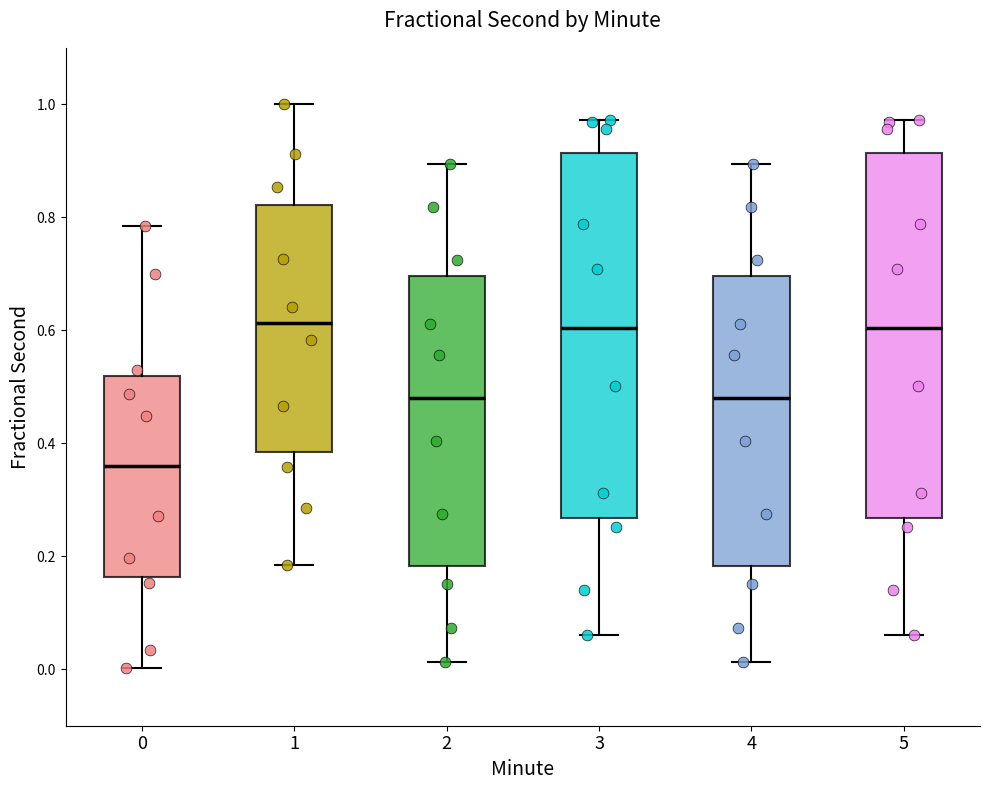

Reading left to right, read every box against the y-axis: the position of its median line, the range the box covers, and the ends of its whiskers. The values are not printed on the chart, so give them approximately, as read against the axis.

0: median 0.36, box 0.16 to 0.52, whiskers 0.00 to 0.78
1: median 0.62, box 0.38 to 0.82, whiskers 0.18 to 1.00
2: median 0.48, box 0.18 to 0.70, whiskers 0.02 to 0.90
3: median 0.60, box 0.26 to 0.92, whiskers 0.06 to 0.98
4: median 0.48, box 0.18 to 0.70, whiskers 0.02 to 0.90
5: median 0.60, box 0.26 to 0.92, whiskers 0.06 to 0.98